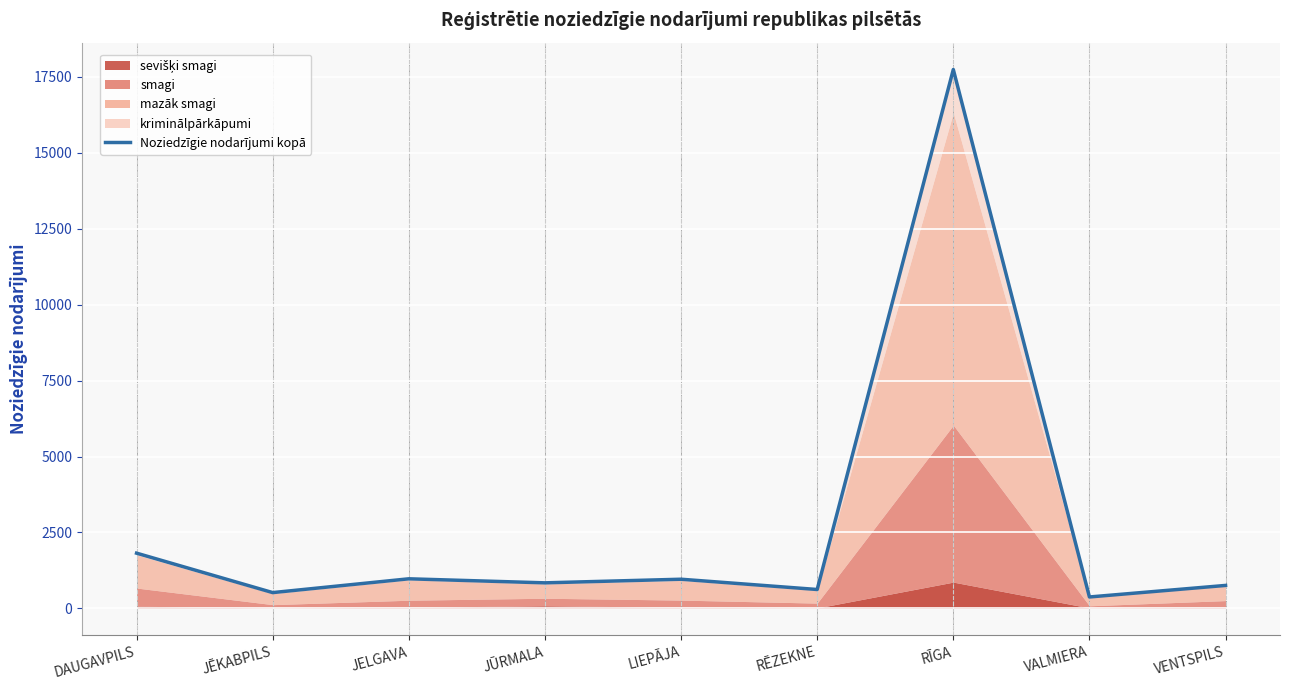

What is the label of the 3rd point from the left?

JELGAVA